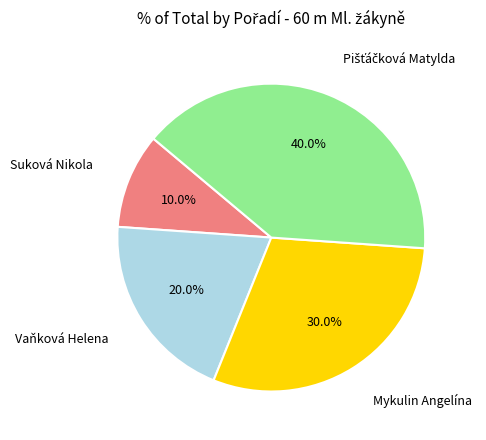

To the nearest percent, what is the difference between the largest and smallest slice percentages?

30%